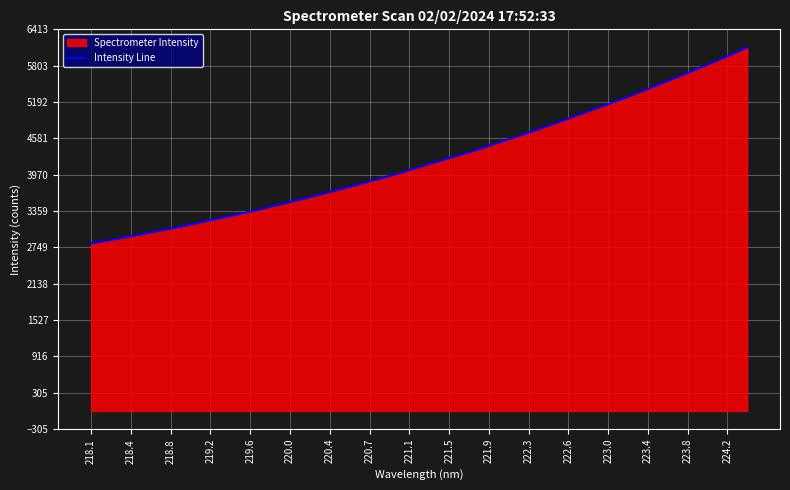

Which label corresponds to the smallest value in the chart?

218.1